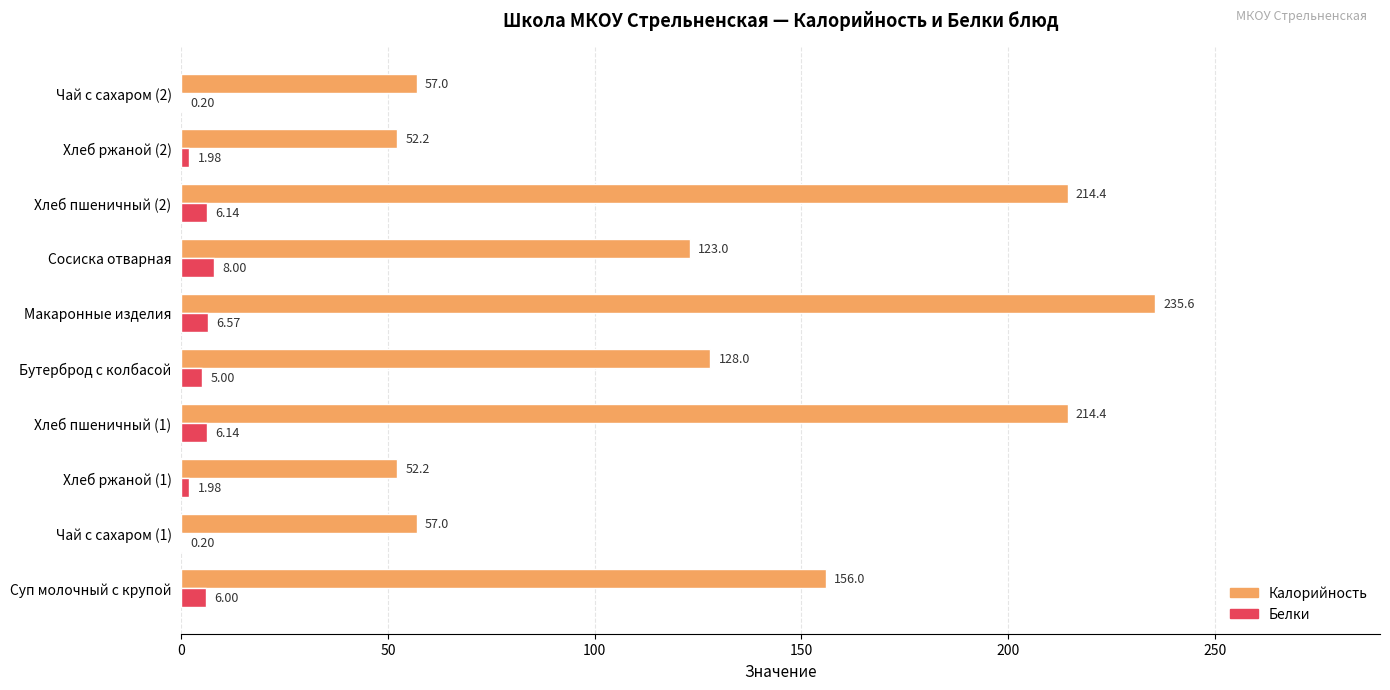

What is the sum of the Калорийность values at Чай с сахаром (2) and Суп молочный с крупой?

213.0